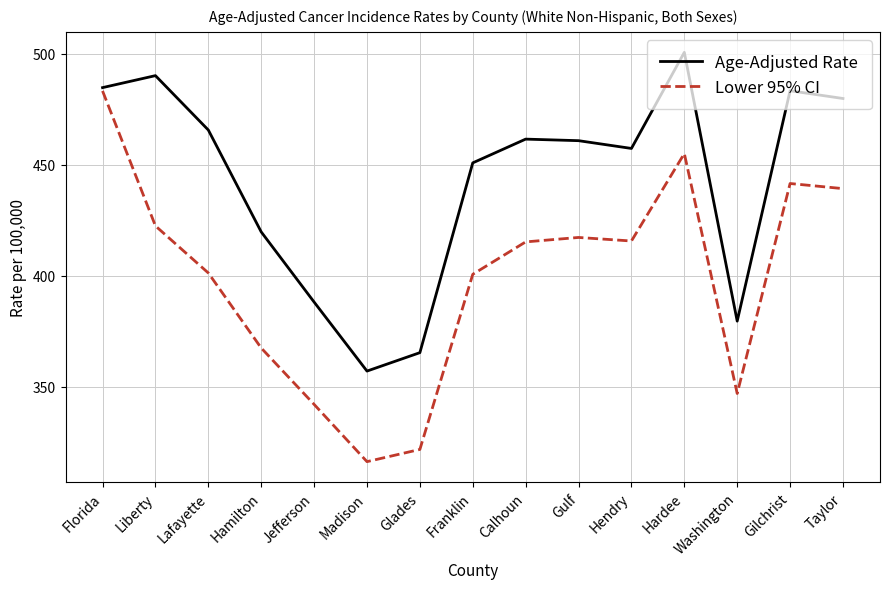

At how many categories does at least one series exceed 447?

10